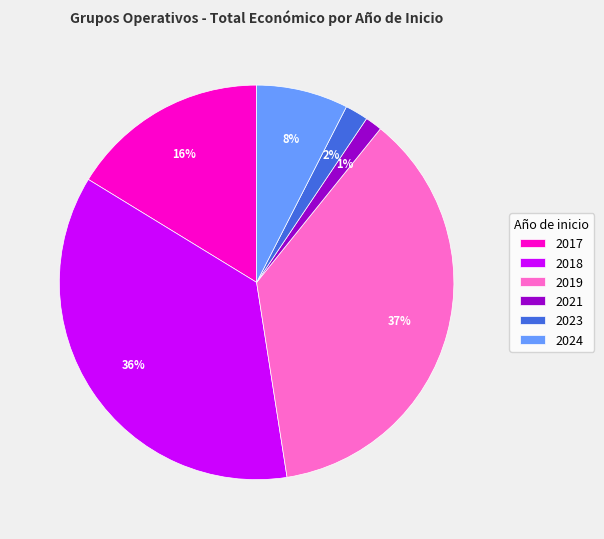

Which has a higher value, 2024 or 2019?

2019